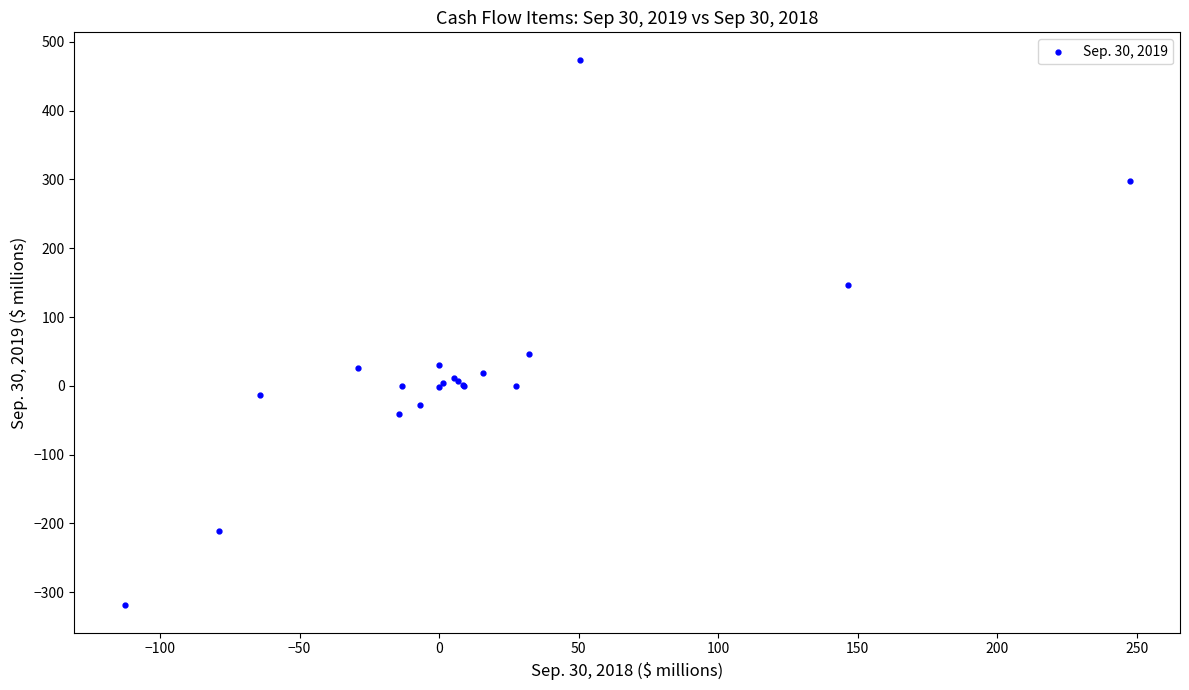

What Y value in the scatter plot is closest to 77?

46.4